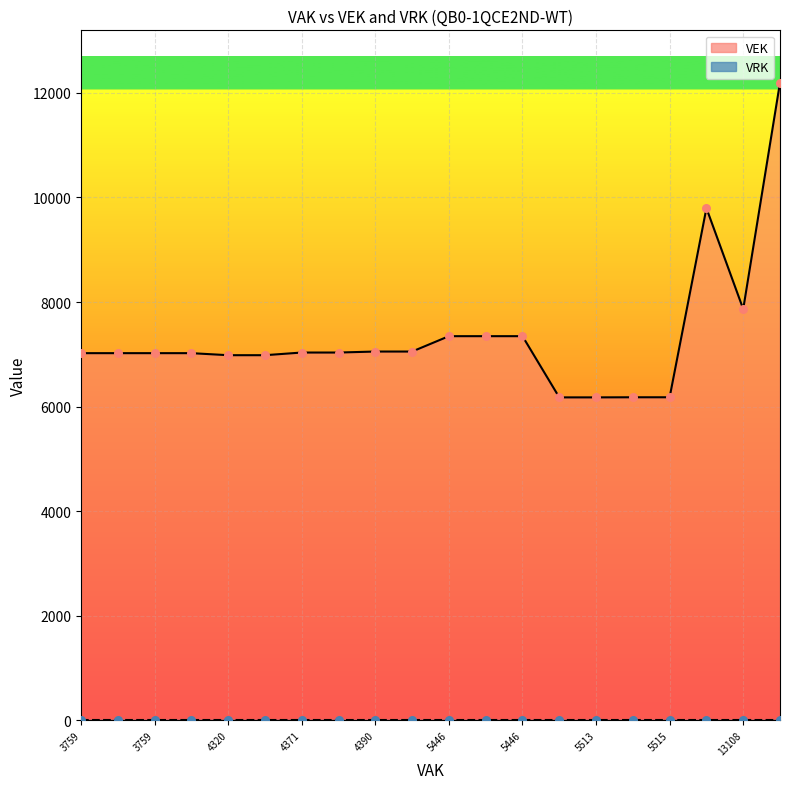

Which series reaches the maximum Y coordinate?

VEK line